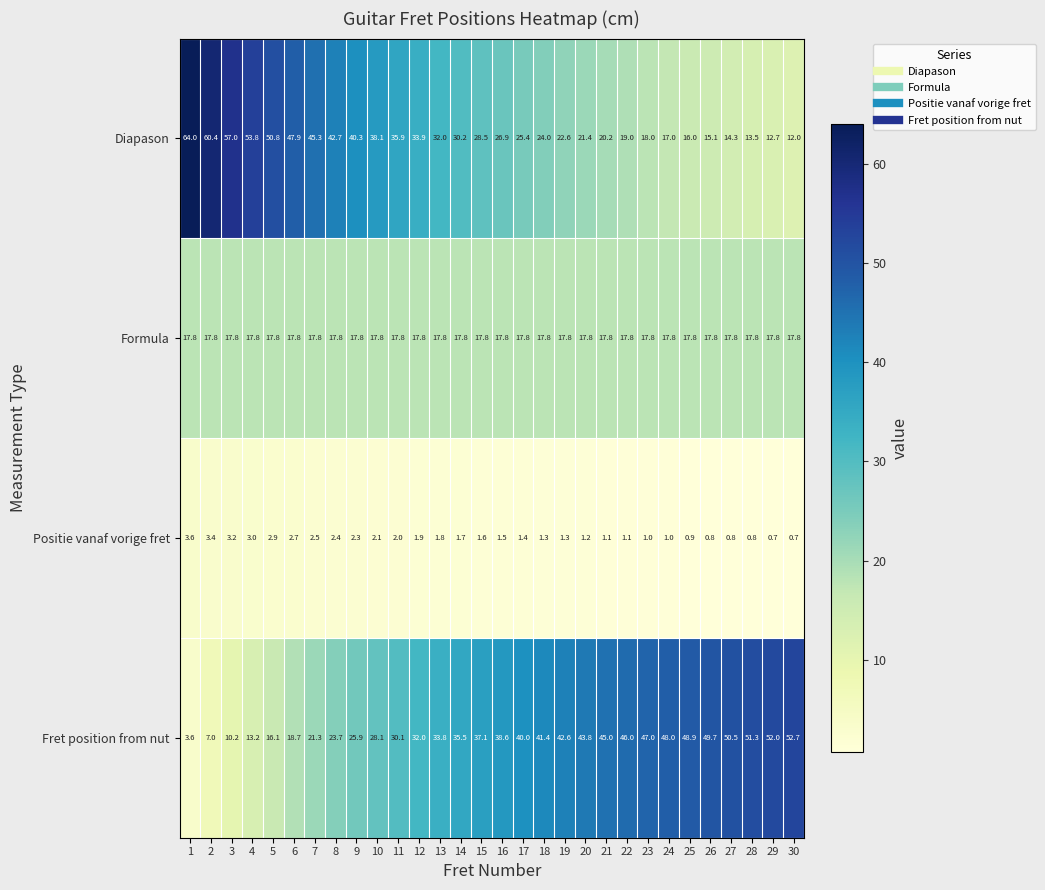

Count the number of categories in the chart.

30